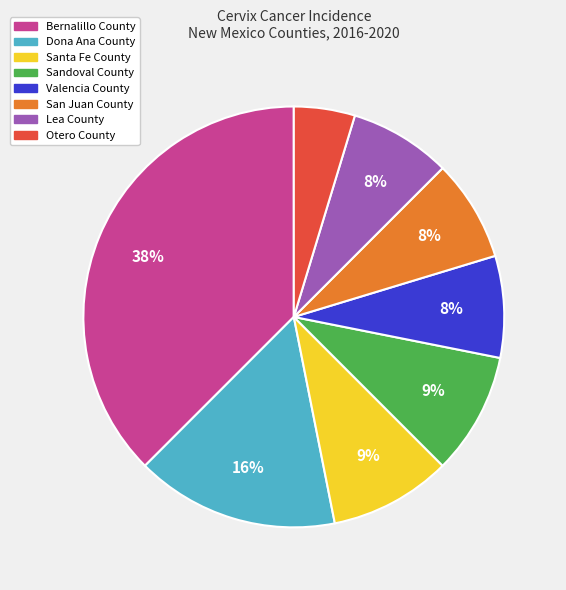

Is the sum of Otero County and Dona Ana County greater than half?

No